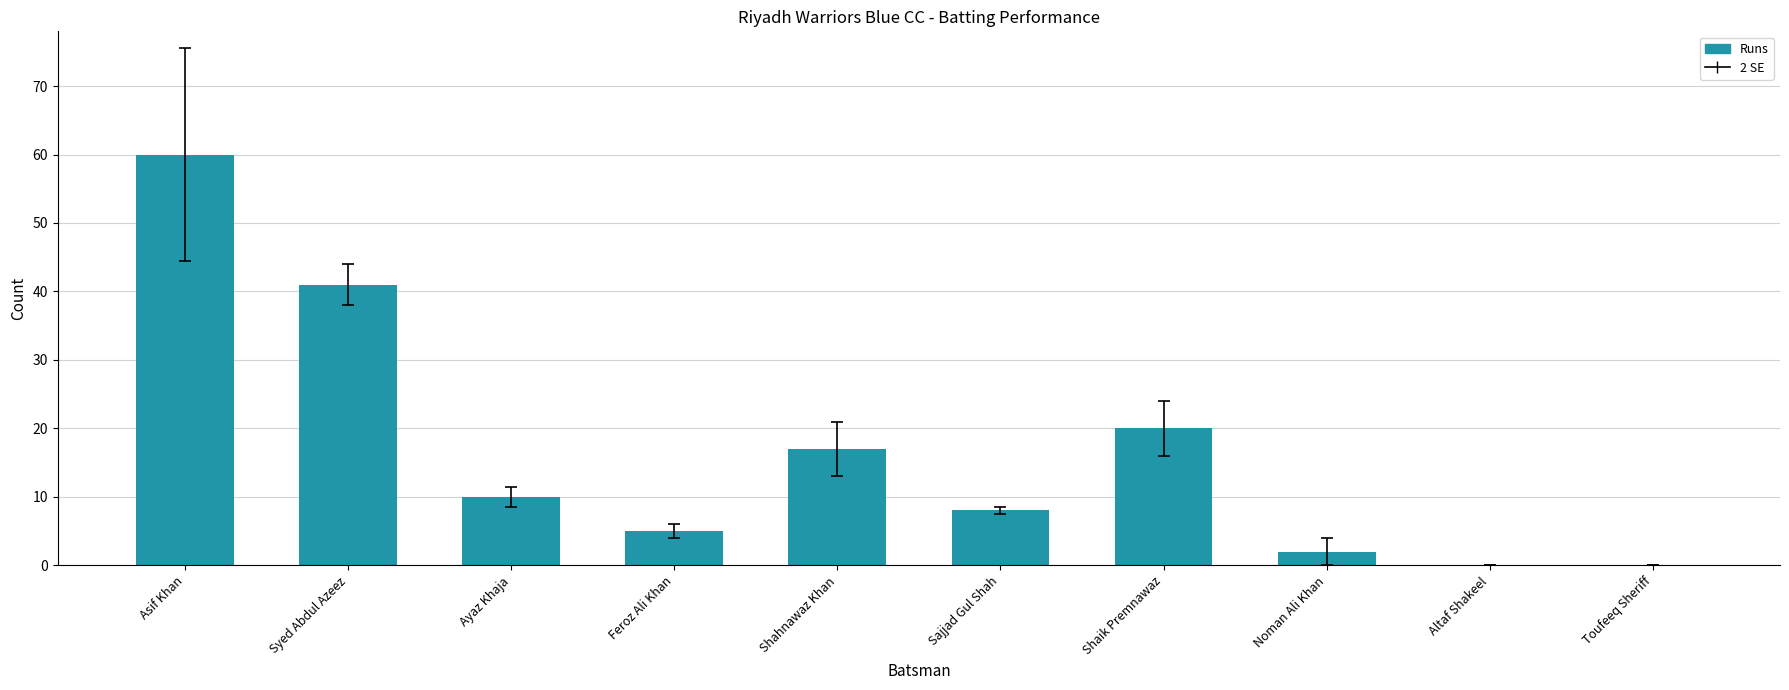

What is the change in value from Syed Abdul Azeez to Noman Ali Khan?

-39